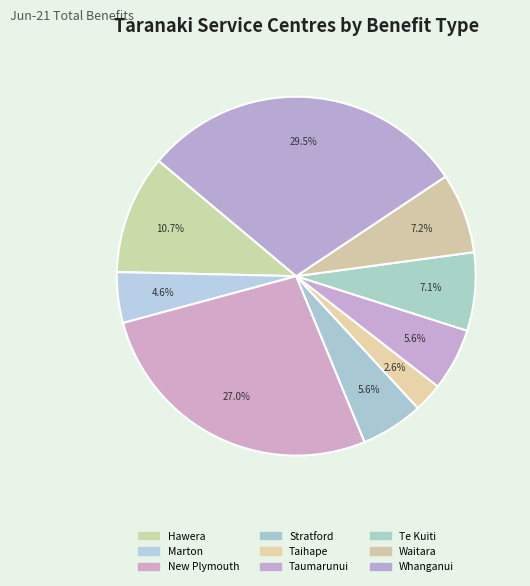

Rank the categories by value from highest to lowest.

Whanganui, New Plymouth, Hawera, Waitara, Te Kuiti, Stratford, Taumarunui, Marton, Taihape